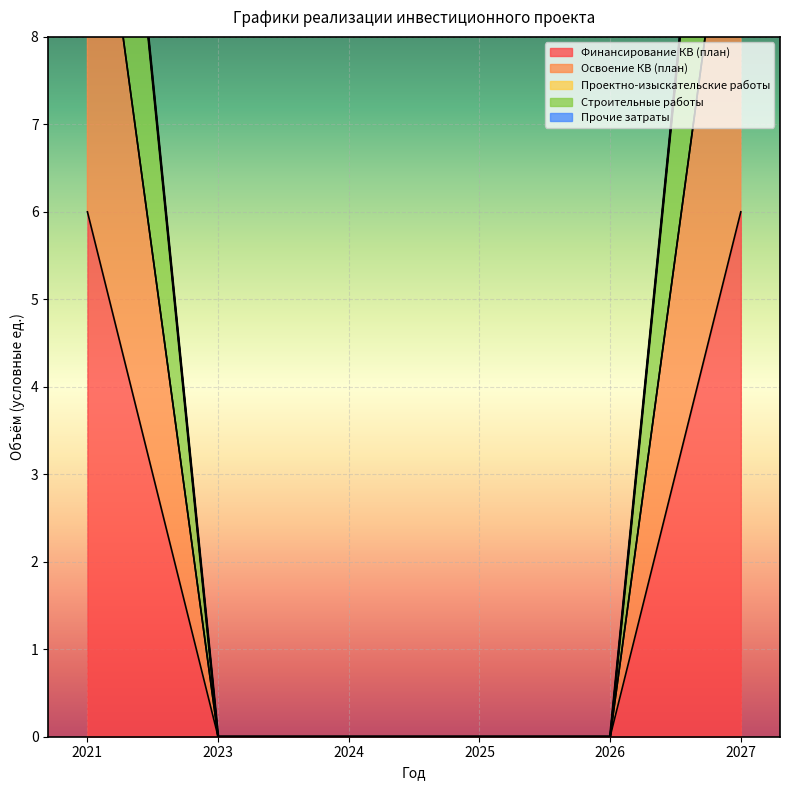

List the series in order of their peak value, highest first.

Освоение КВ (план), Строительные работы, Финансирование КВ (план)